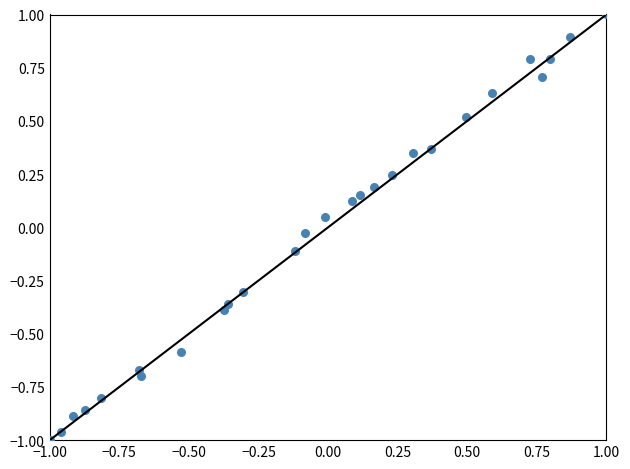

What is the range of Y values (max minus min)?

2.0